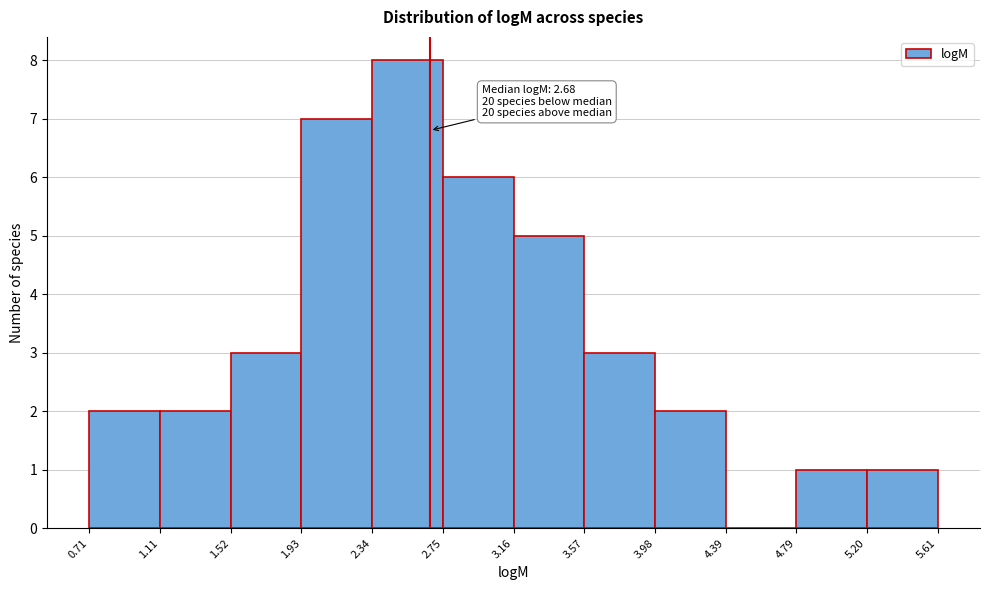

Which range on the x-axis has the tallest bar?

2.34 to 2.75